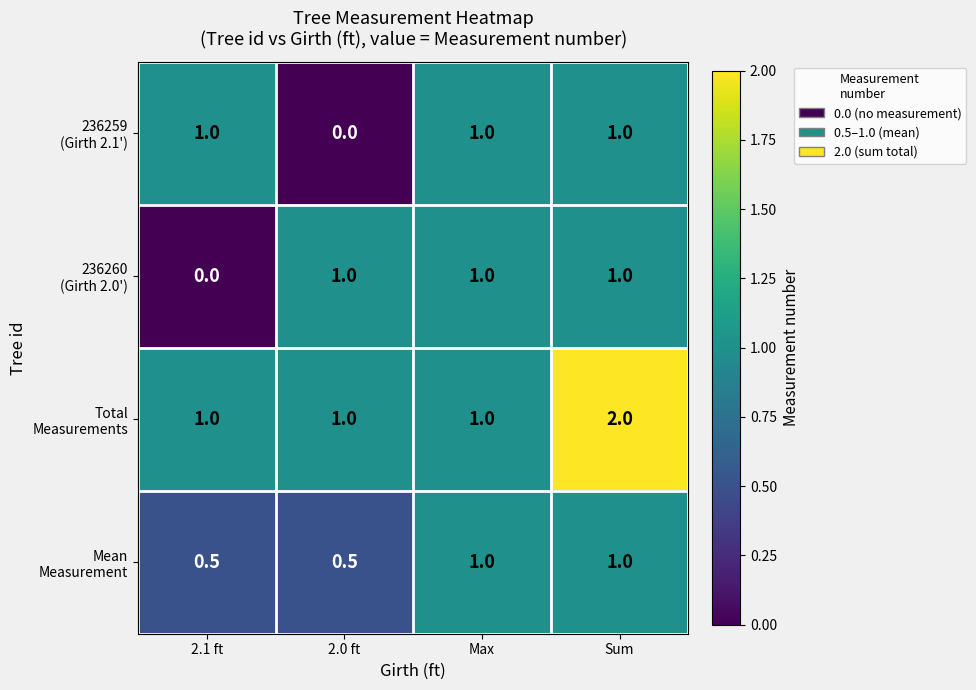

At which category is the sum across all series the highest?

Sum